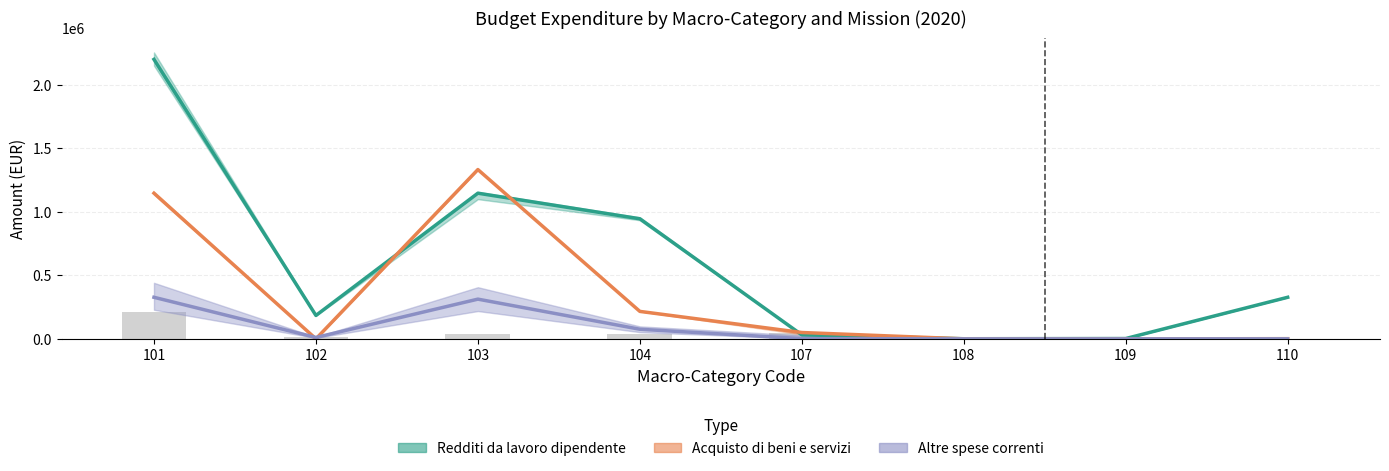

Does the chart contain stacked bars?

No